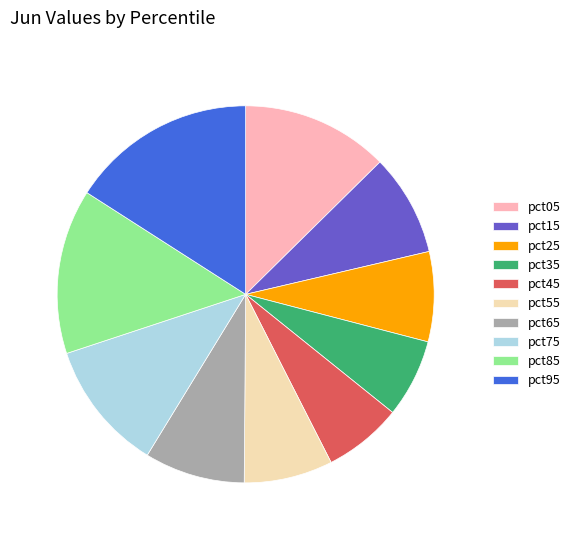

The pct55 slice represents 8% of the pie. True or false?

True